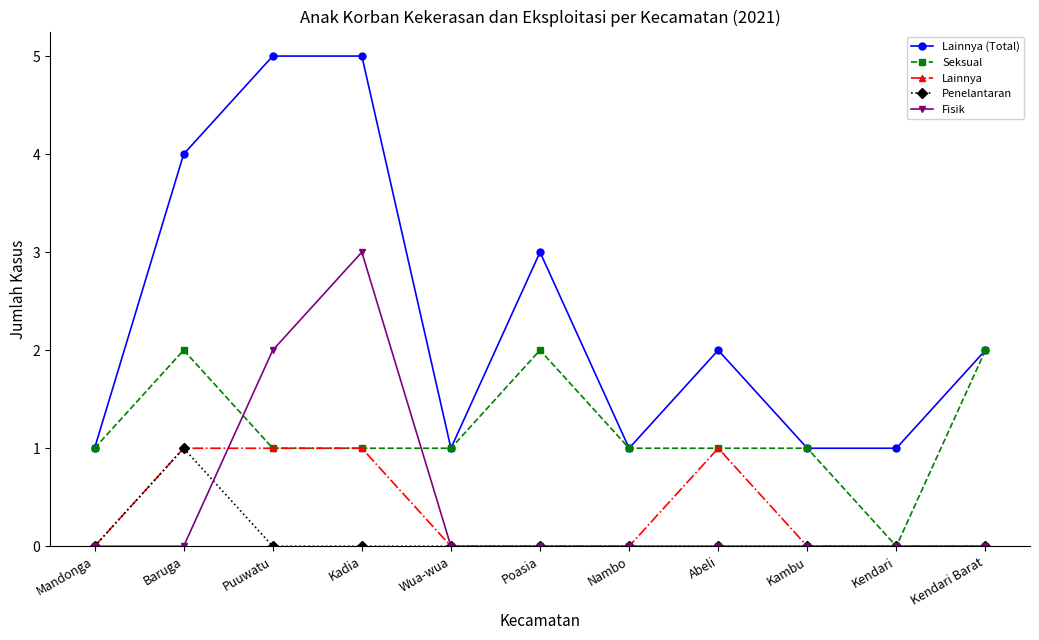

The Lainnya series shows -1 at Mandonga. True or false?

False